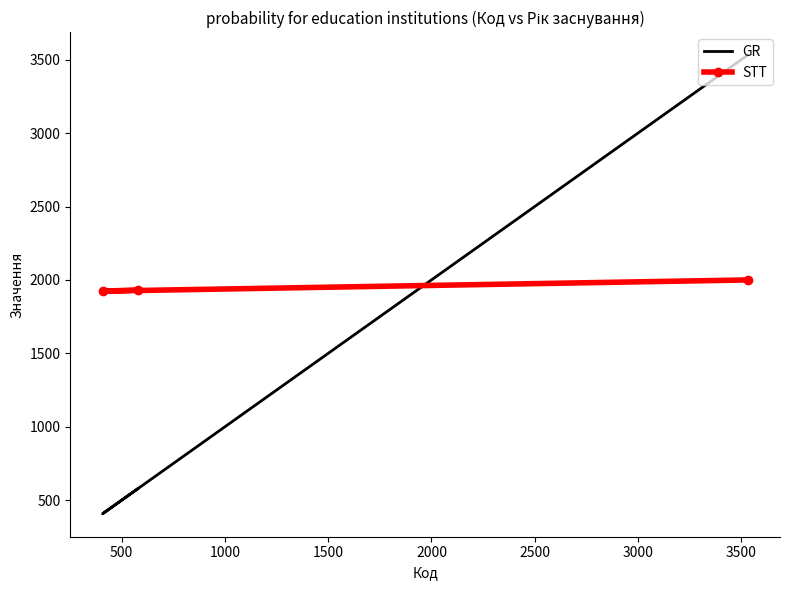

How many data points in STT are less than 1931?

1